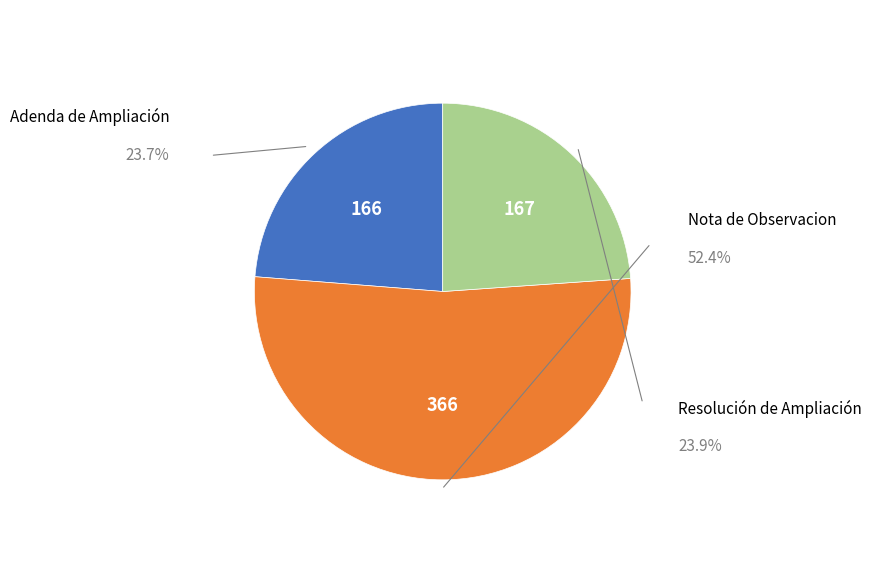

What is the change in value from Nota de Observacion to Resolución de Ampliación?

-199